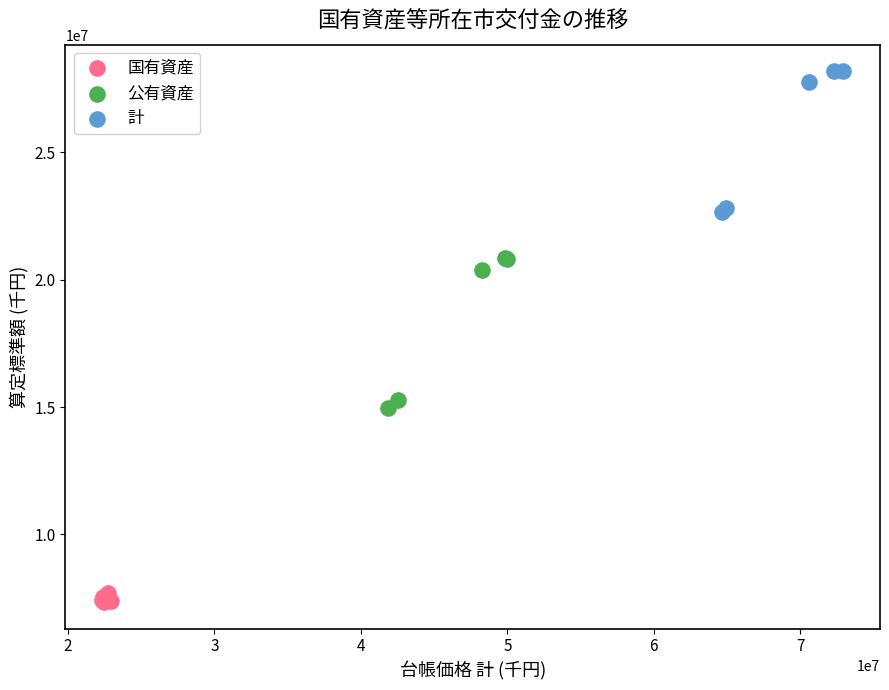

Which series has the largest Y range (max minus min)?

公有資産